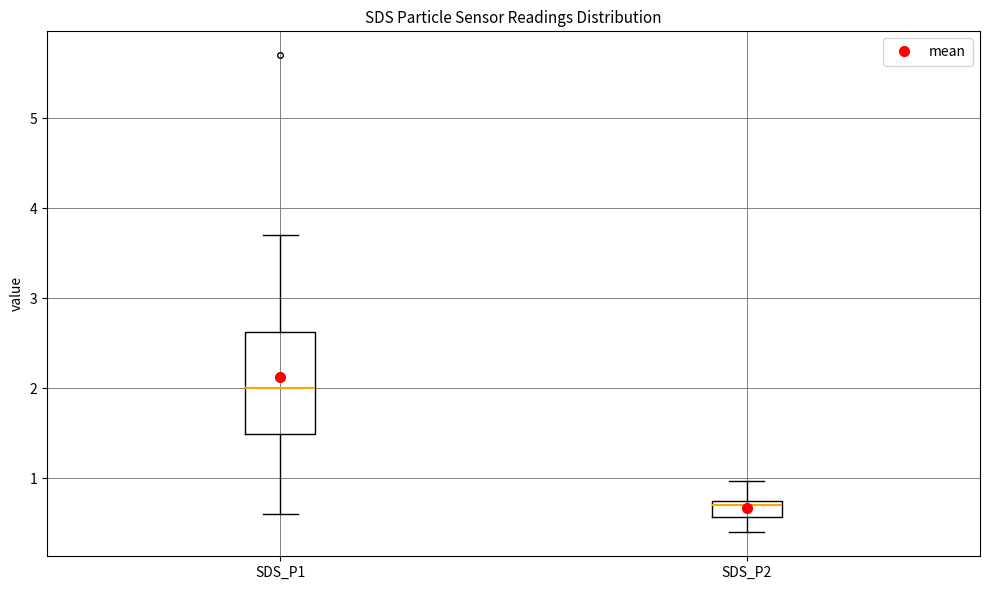

Reading left to right, read every box against the y-axis: the position of its median line, the range the box covers, and the ends of its whiskers. The values are not printed on the chart, so give them approximately, as read against the axis.

SDS_P1: median 2.0, box 1.5 to 2.6, whiskers 0.6 to 3.7
SDS_P2: median 0.7 (just below the box's upper edge), box 0.6 to 0.7, whiskers 0.4 to 1.0